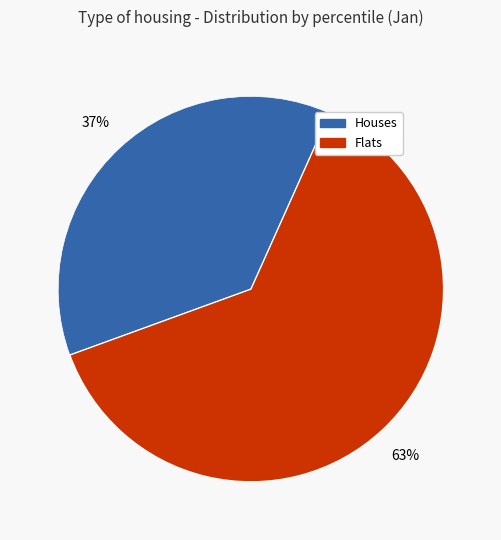

To the nearest percent, what is the average slice percentage?

50%